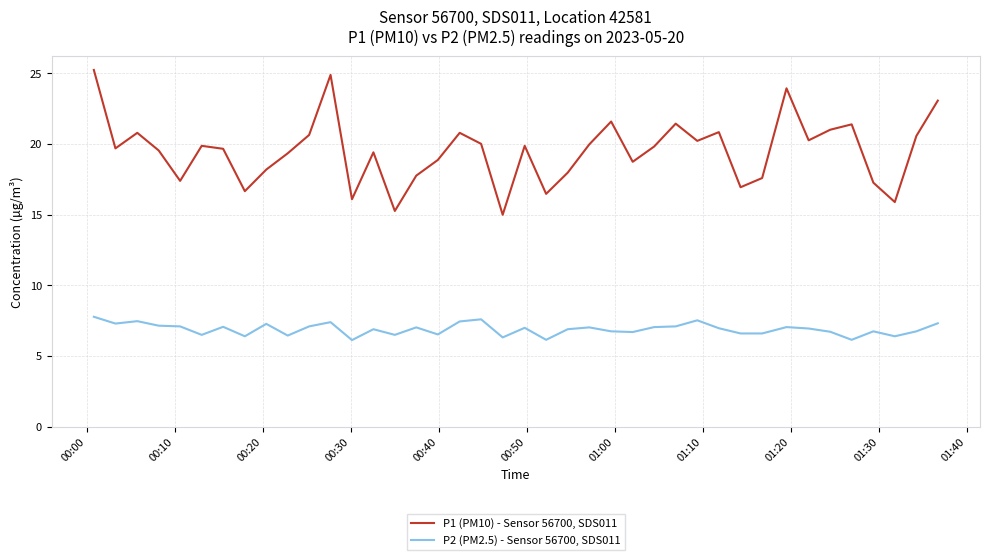

What is the difference between the maximum and second lowest values in the P2 (PM2.5) - Sensor 56700, SDS011 series?

1.6